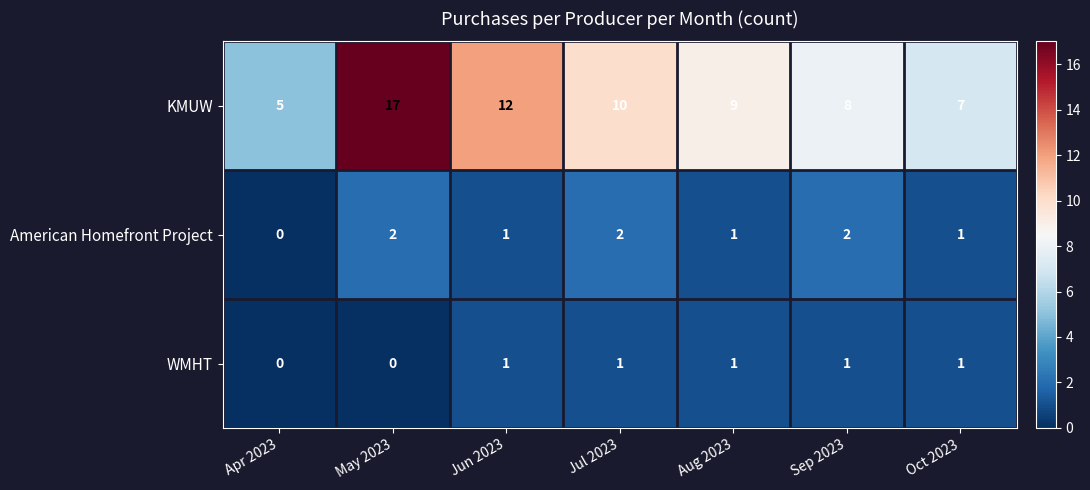

At which label does American Homefront Project first exceed 1?

May 2023